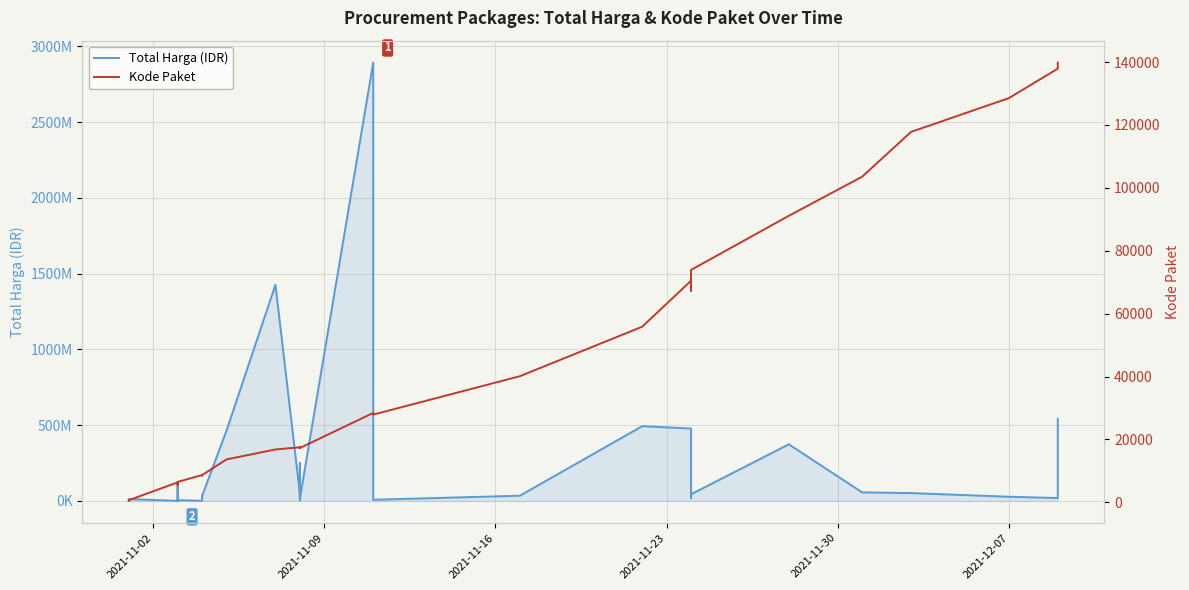

Does the chart have visible grid lines?

Yes